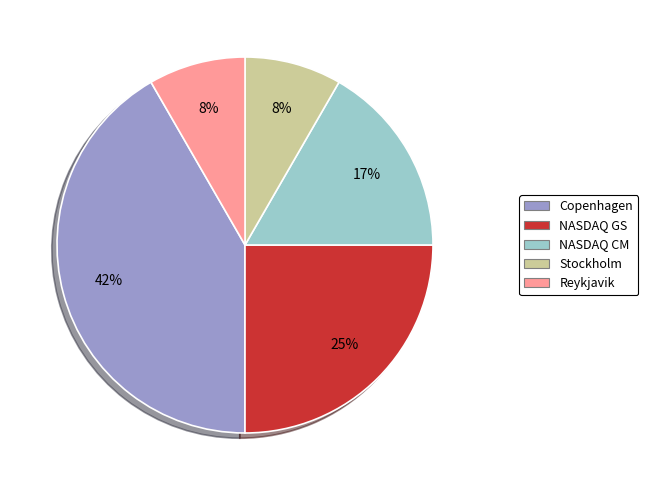

True or false: NASDAQ CM accounts for 8% of the total.

False